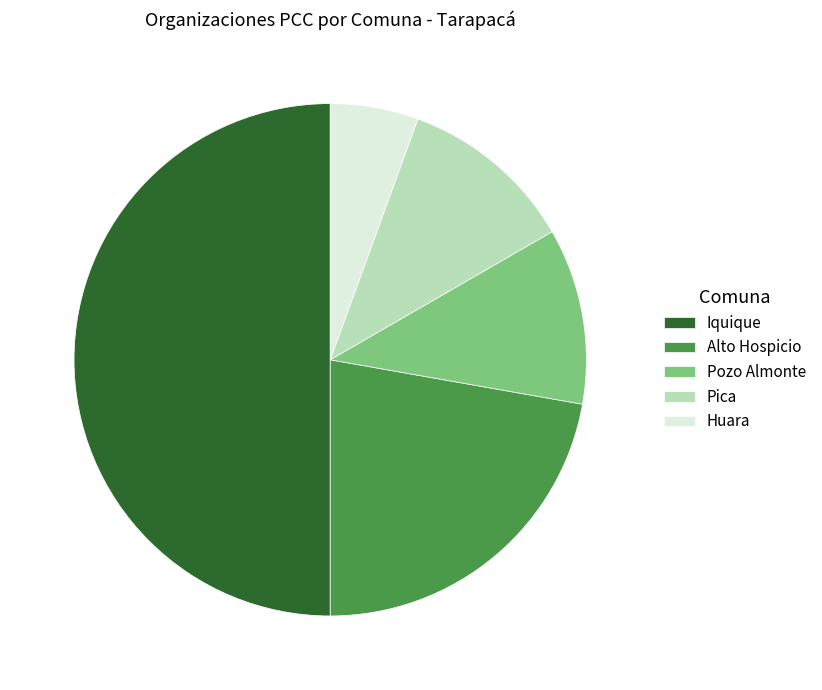

How many segments does this pie chart have?

5